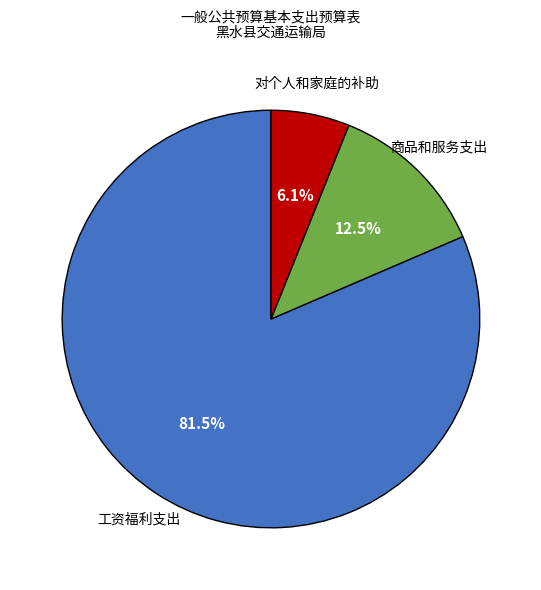

Which slice is the smallest?

对个人和家庭的补助